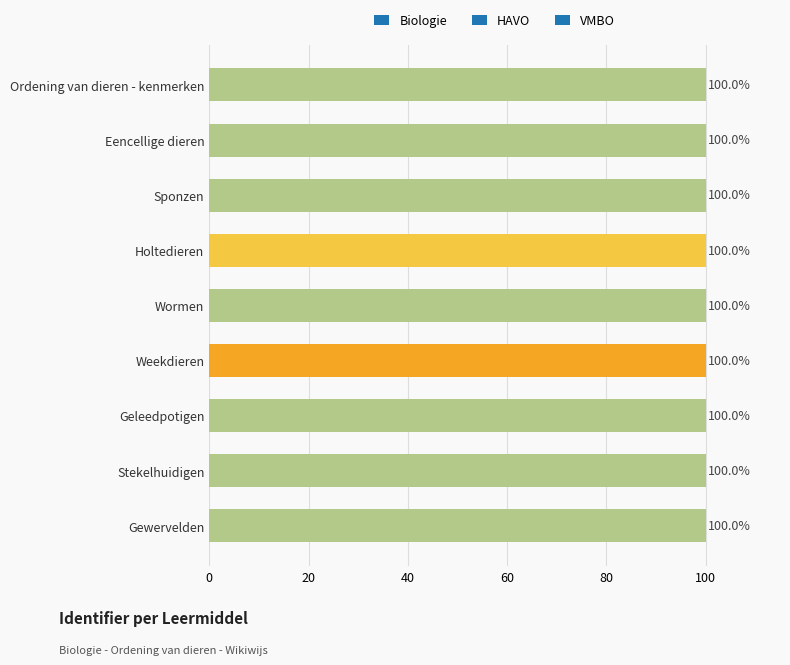

What is the value of the 8th bar from the top?

100.0